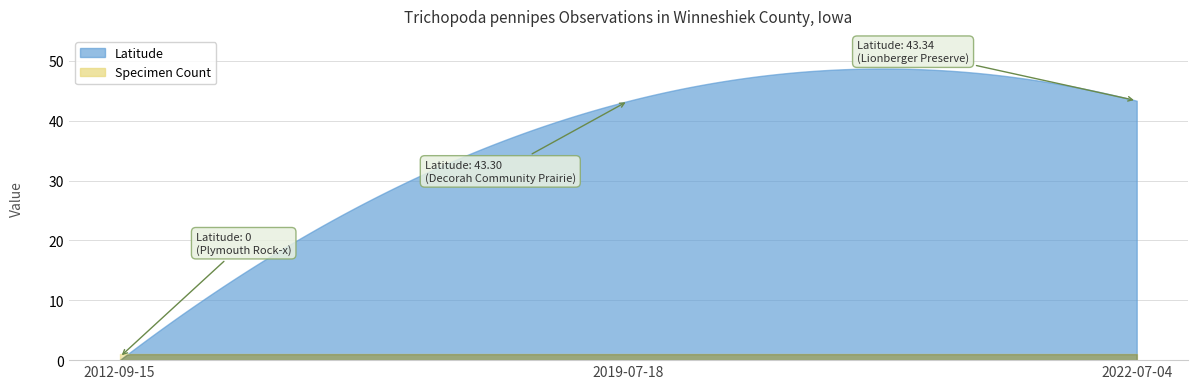

How many categories are shown in the chart?

3